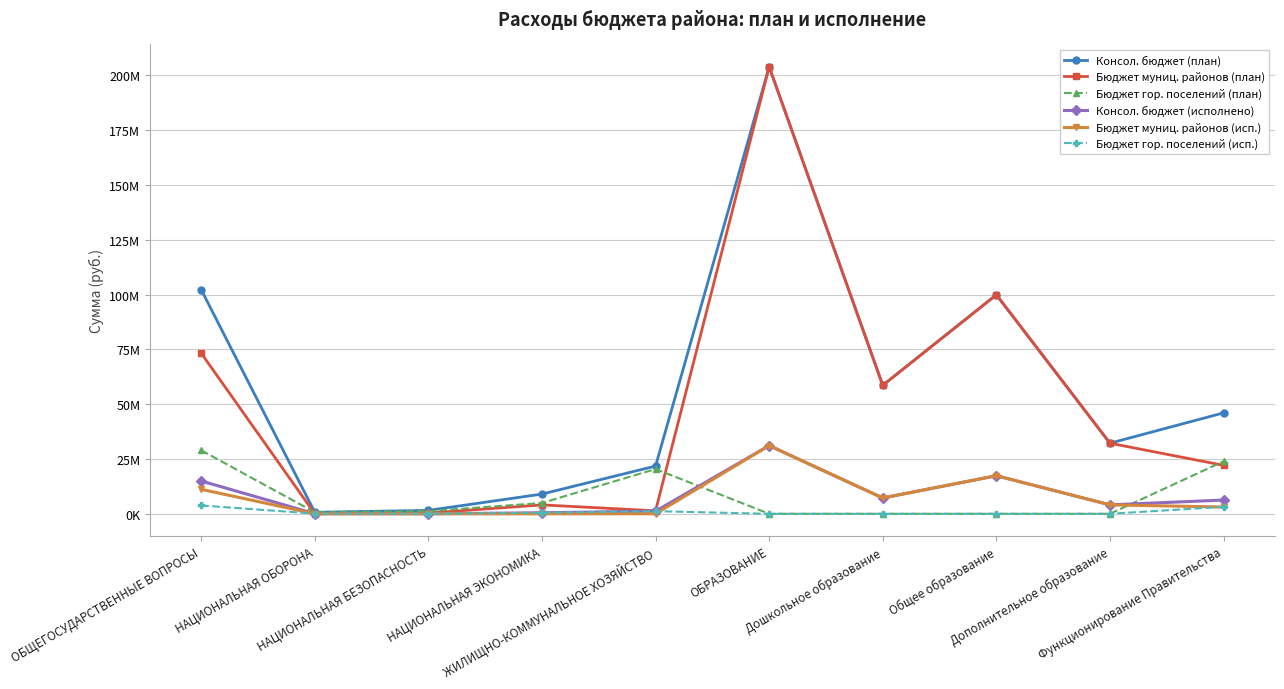

What is the average value of the Бюджет муниц. районов (план) series?

49563896.5